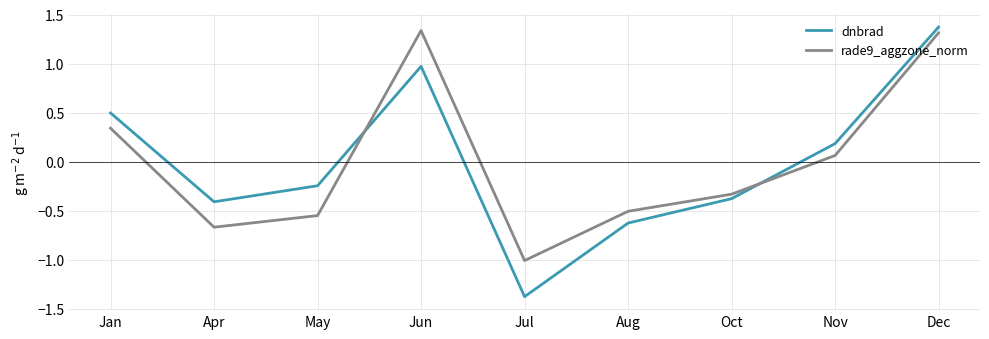

What are all the series names shown in the legend?

dnbrad, rade9_aggzone_norm